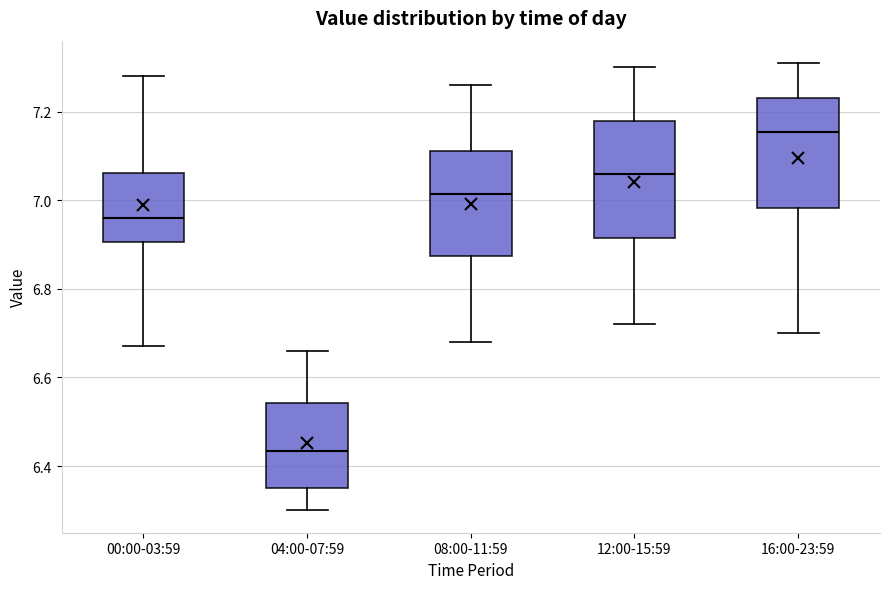

Which box's median line is the lowest?

04:00-07:59